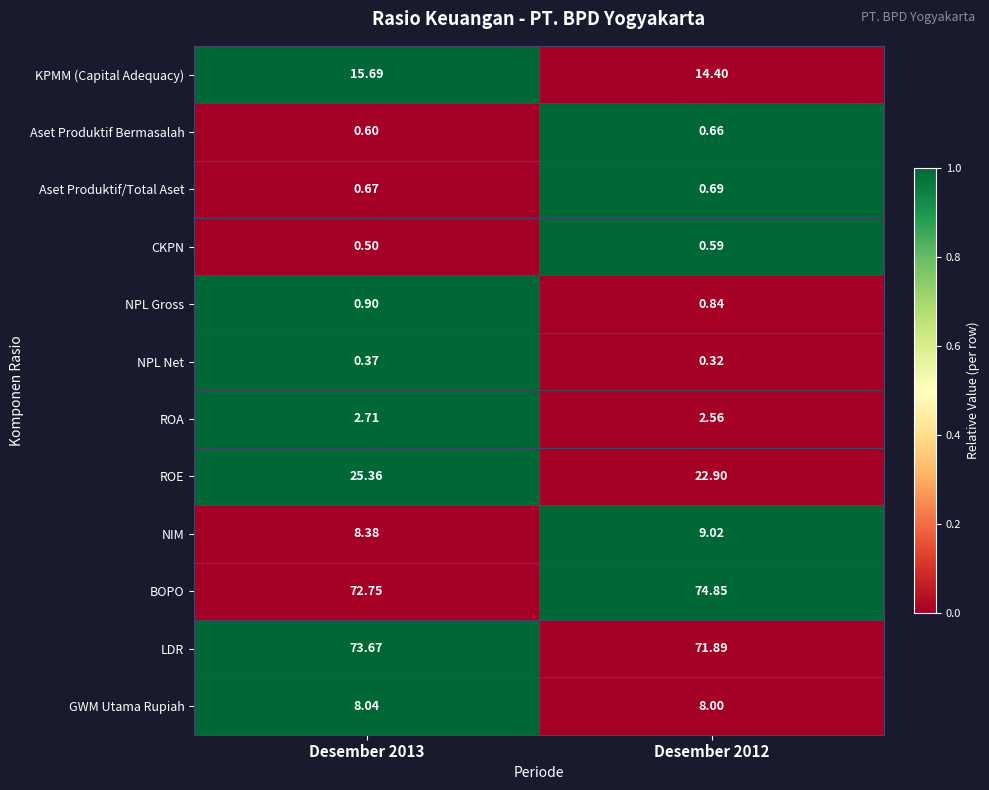

Which series has the widest spread of values?

ROE